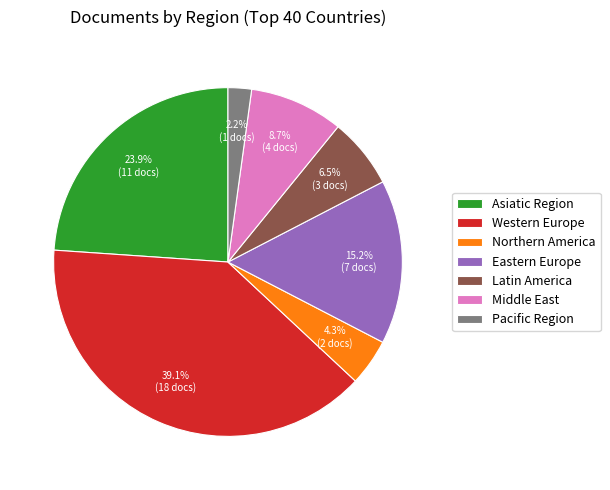

Which category has the biggest portion of the pie?

Western Europe